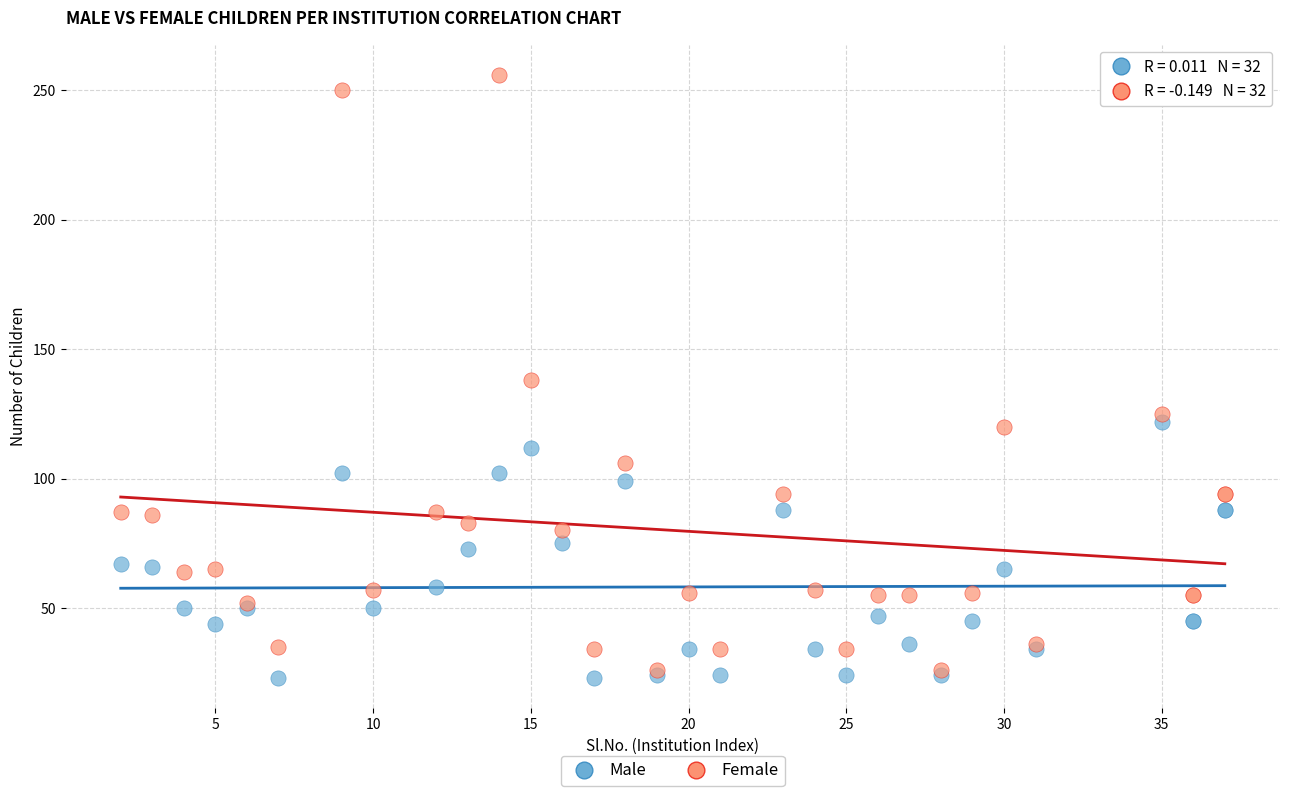

Which series reaches the maximum Y coordinate?

Female